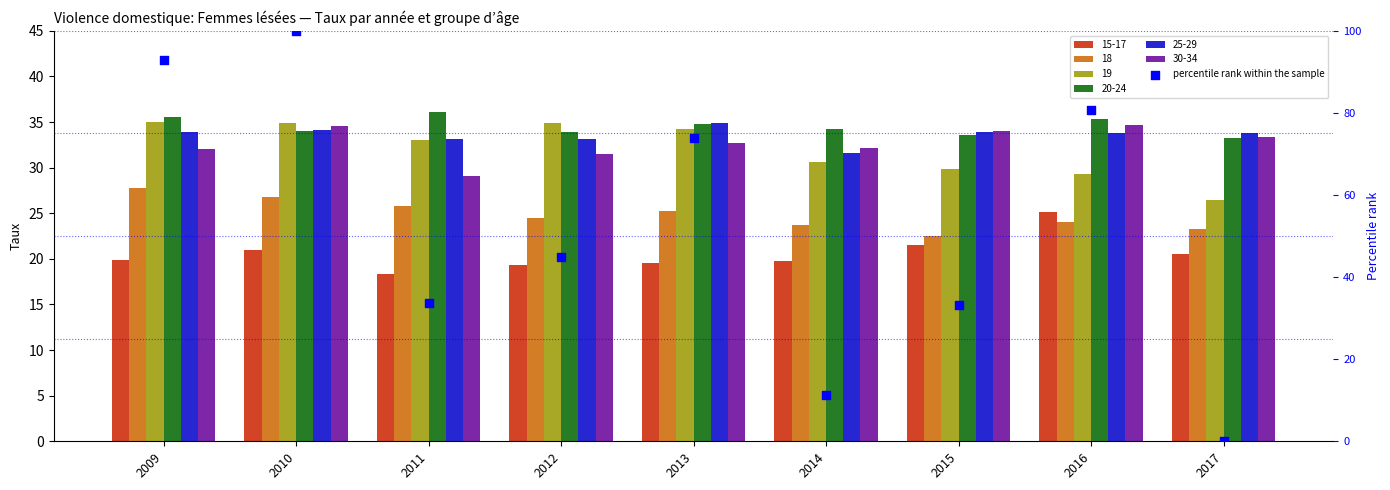

What is the change in value from 2009 to 2011?

-59.1